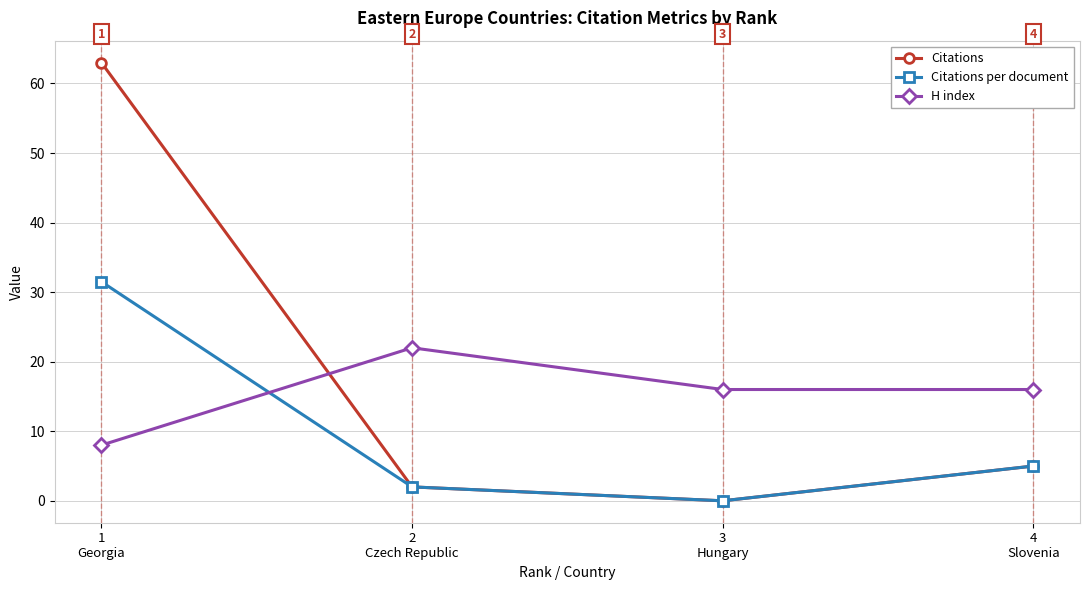

What is the highest value of the Citations per document series?

31.5